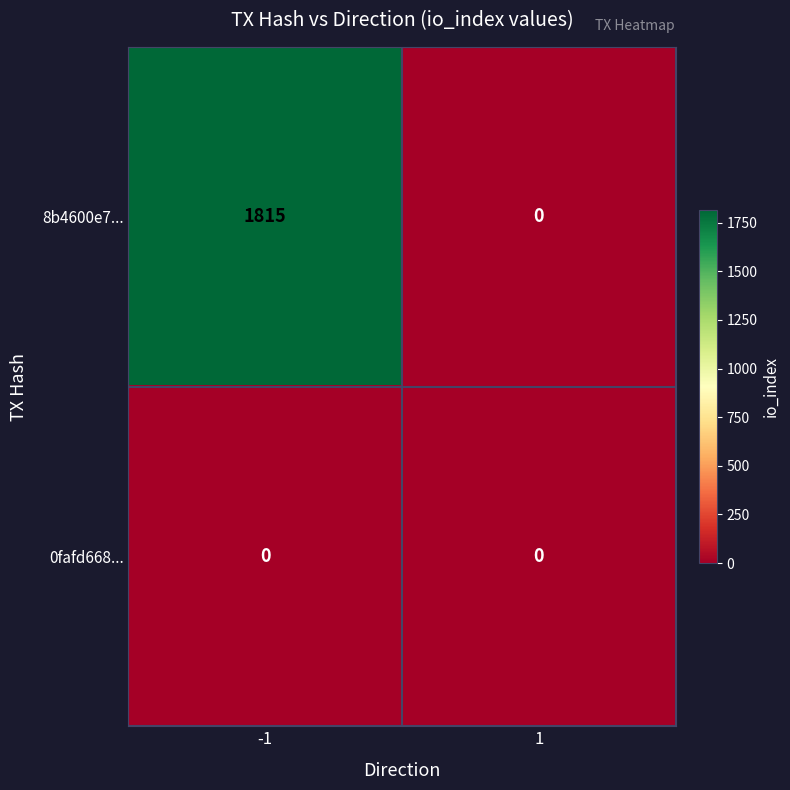

Rank the series by their average value, from lowest to highest.

0fafd668..., 8b4600e7...